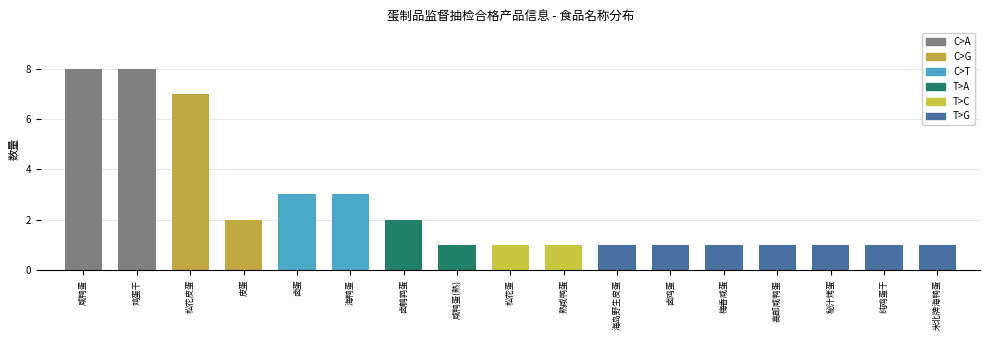

Count the number of categories in the chart.

17